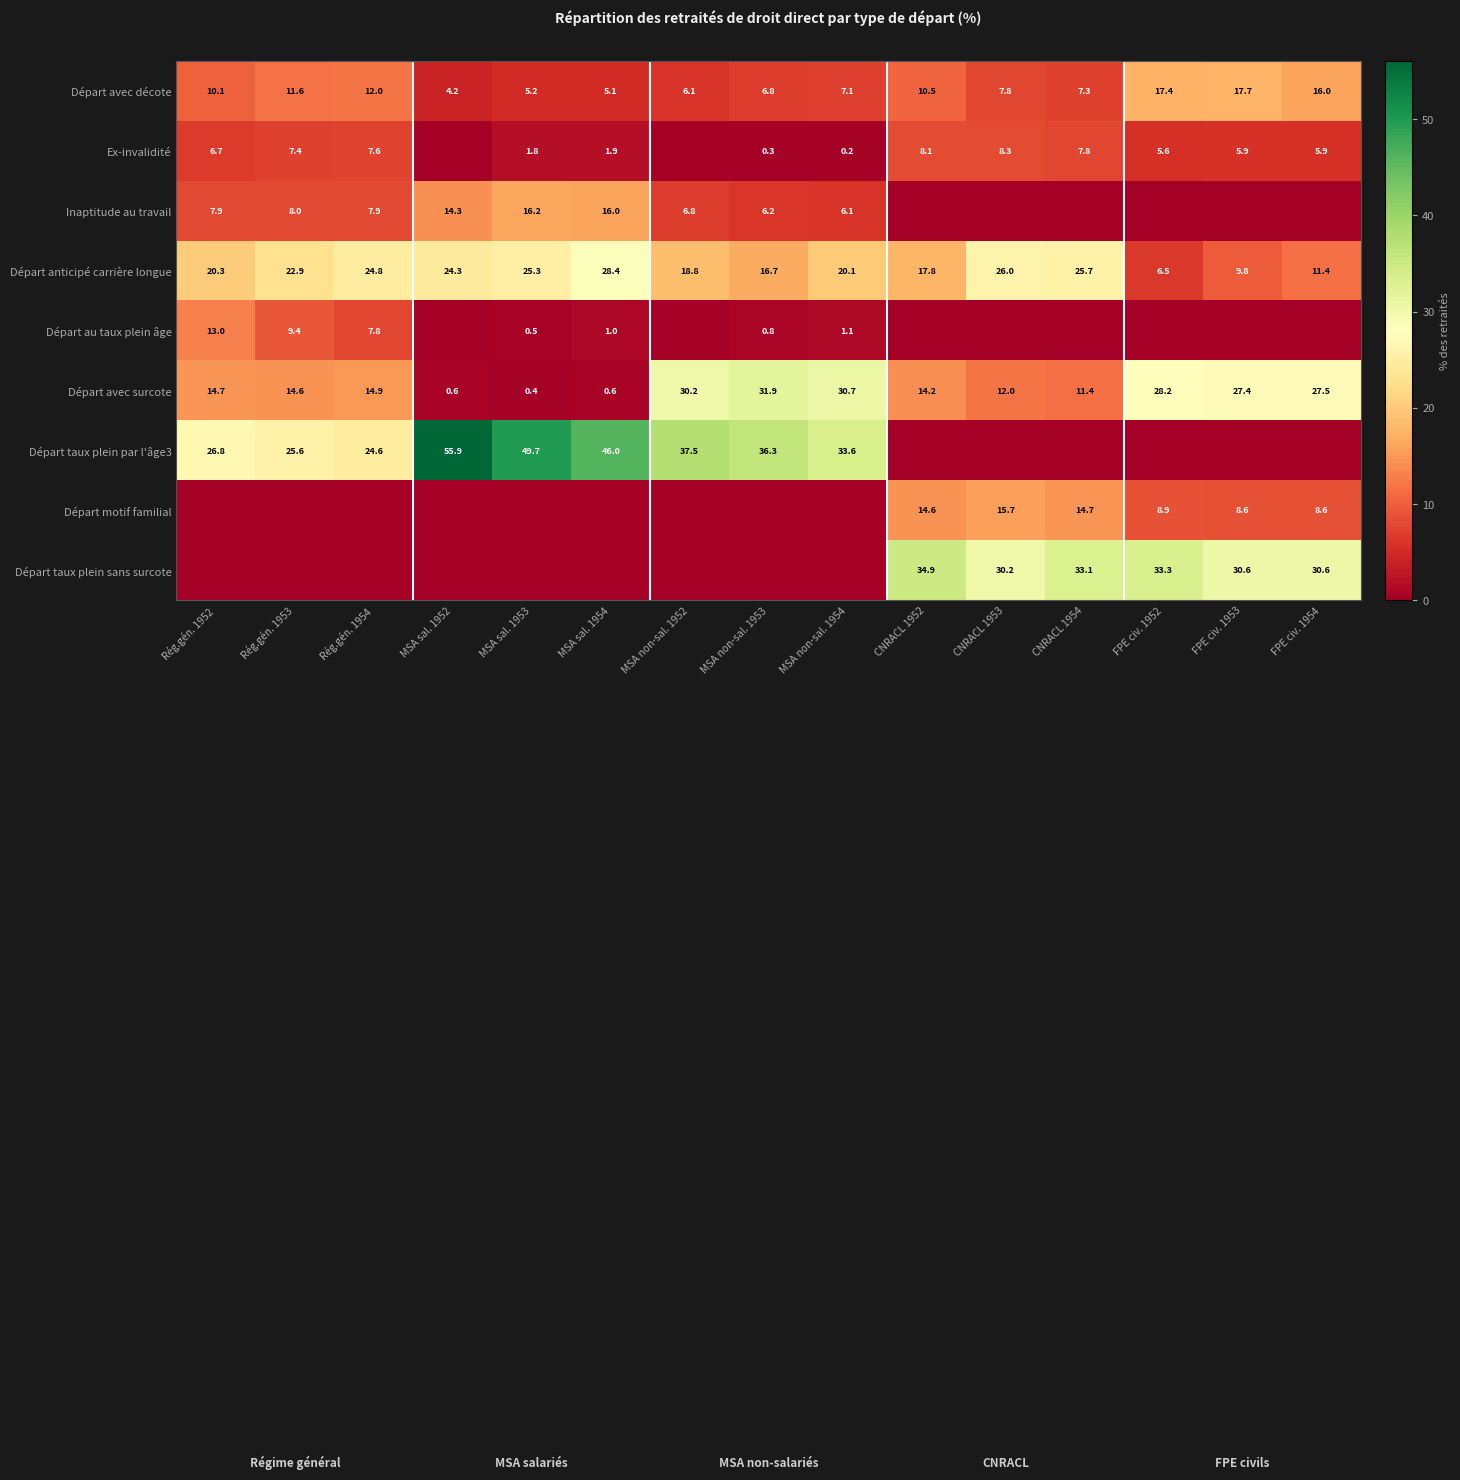

At which category is the sum across all series the highest?

CNRACL 1952